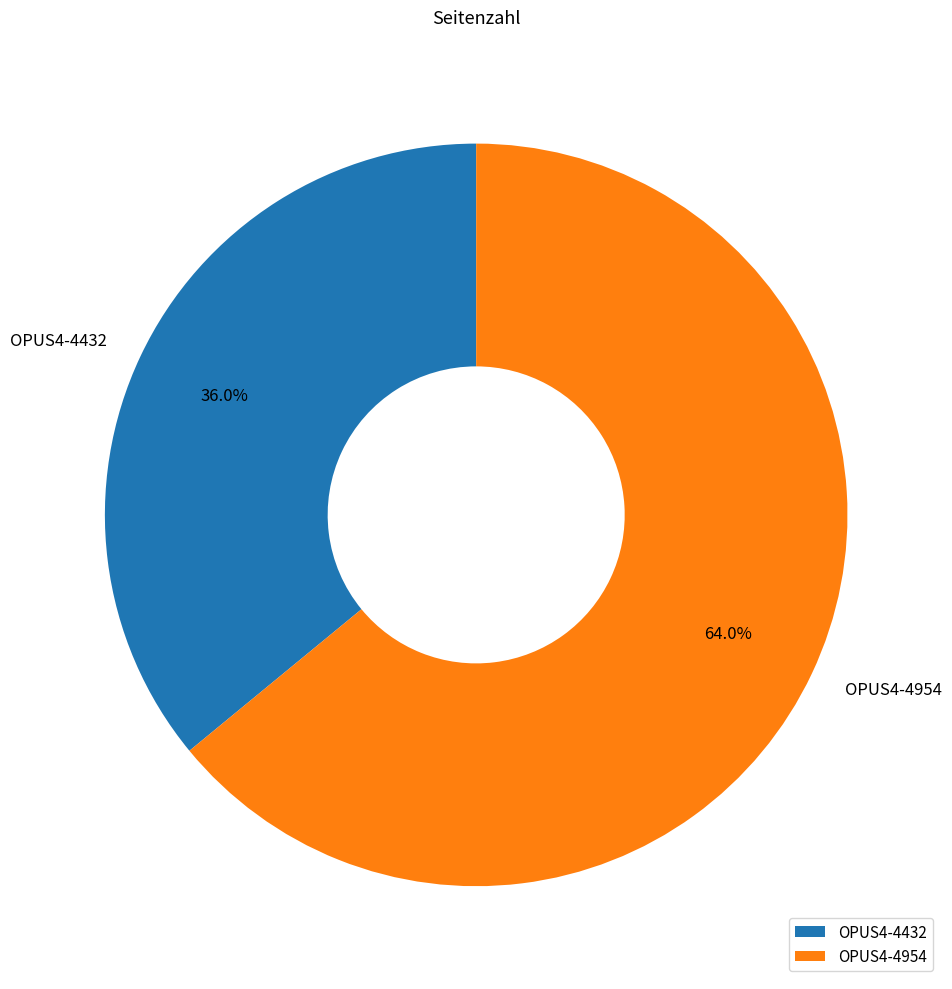

Which has a higher value, OPUS4-4954 or OPUS4-4432?

OPUS4-4954